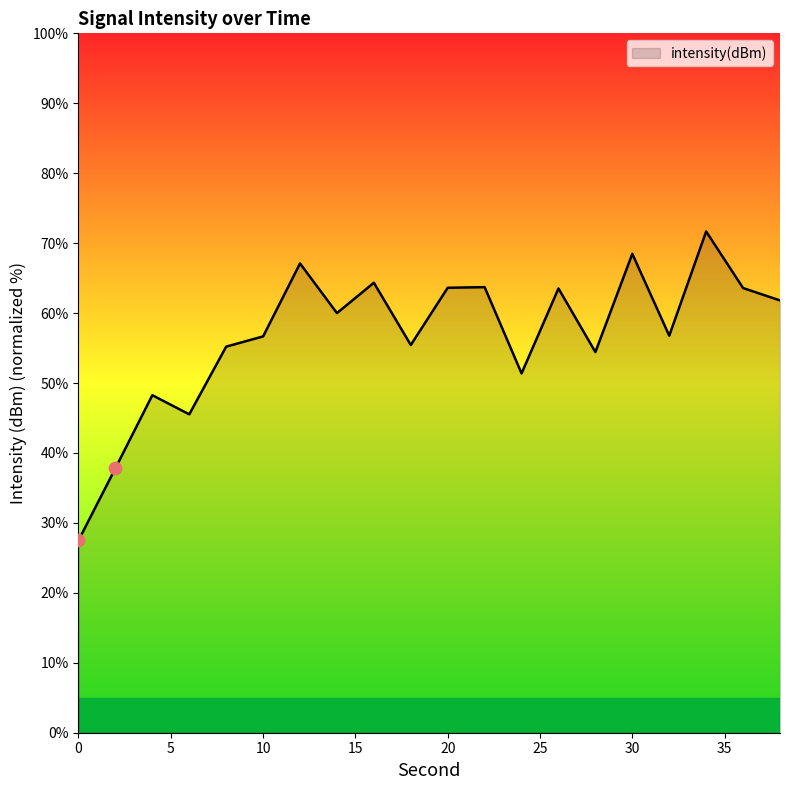

What is the difference between the maximum and minimum values?

44.2